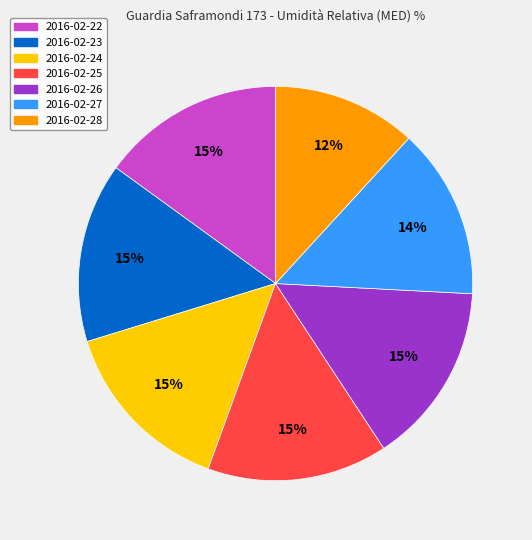

Do 2016-02-27 and 2016-02-28 together represent more than half of the pie?

No